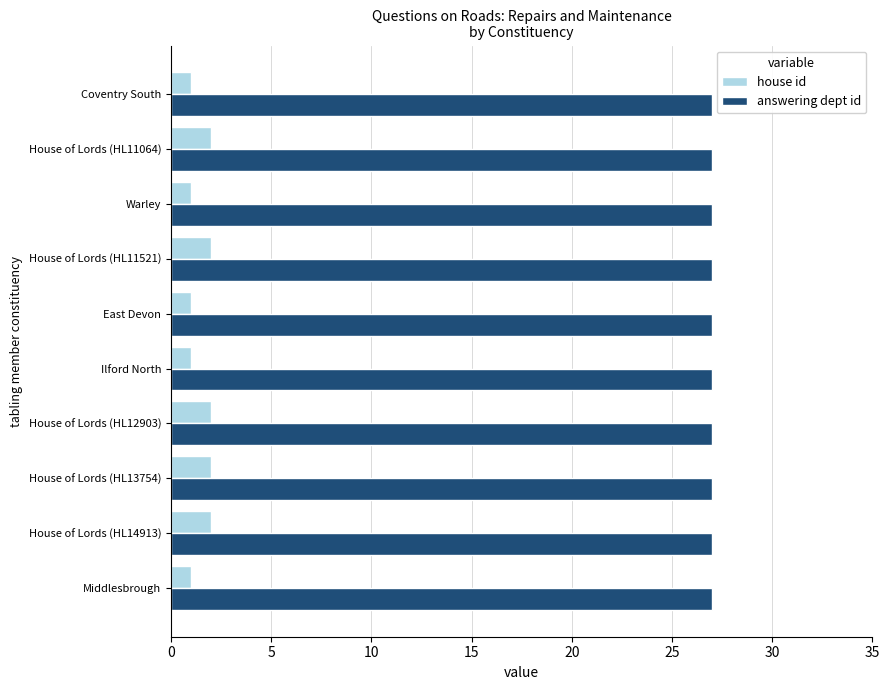

List the series in order of their overall mean, highest first.

answering dept id, house id